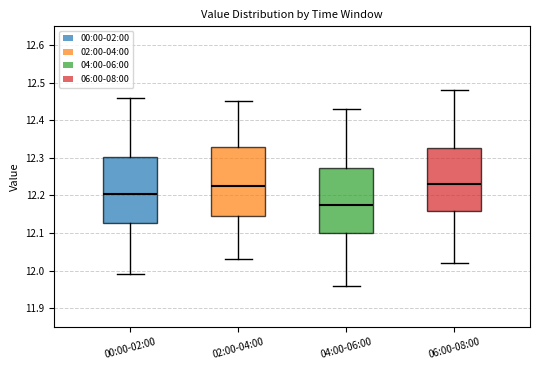

Which box is the tallest, from its lower edge to its upper edge?

02:00-04:00